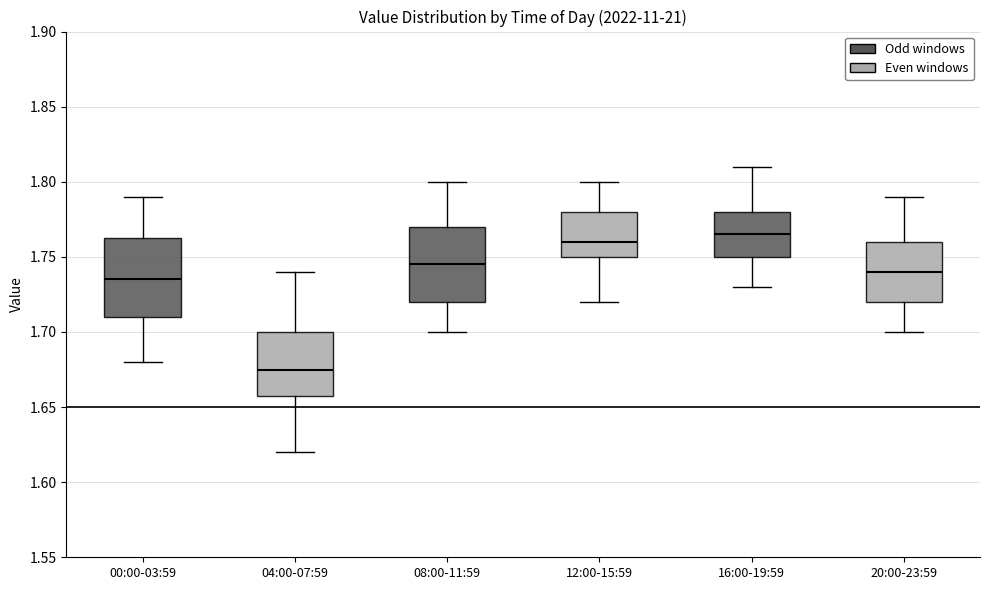

Which box has the highest median line?

16:00-19:59